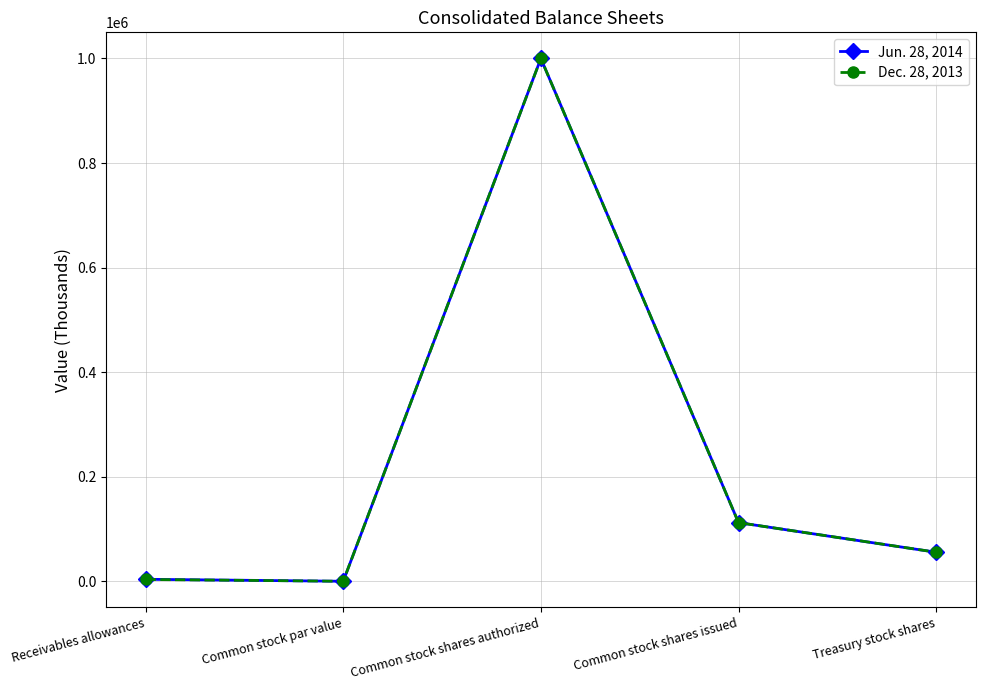

Does the chart have visible grid lines?

Yes